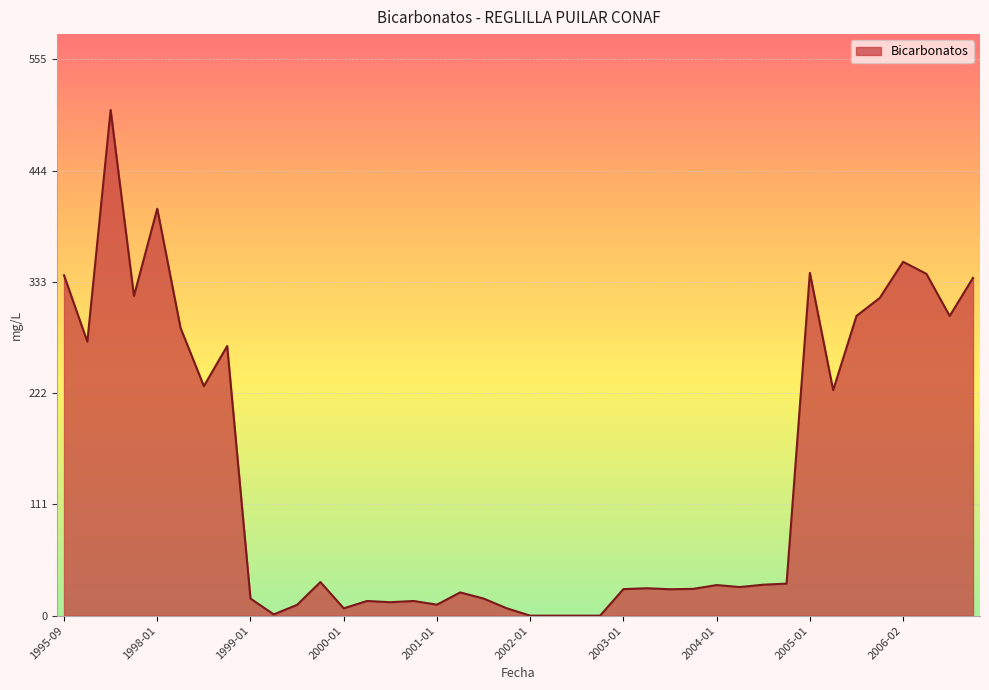

What is the maximum value shown in the chart?

504.5